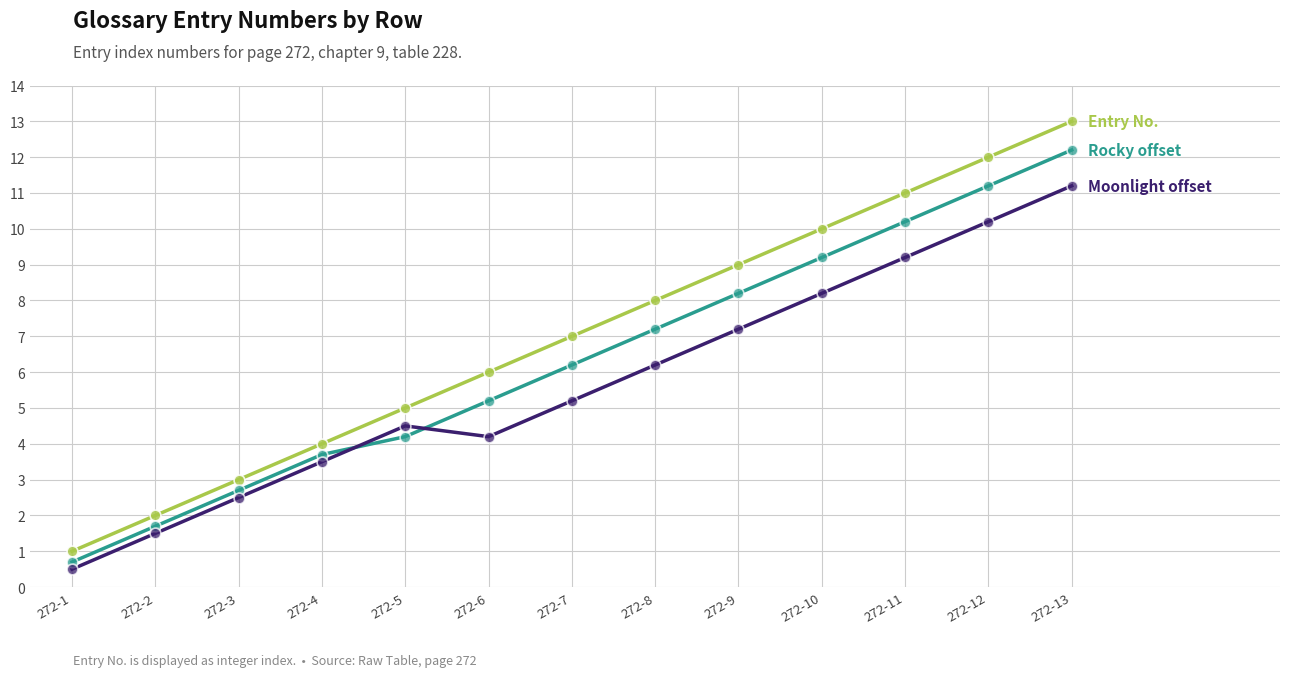

What is the total value across all series at 272-3?

8.2